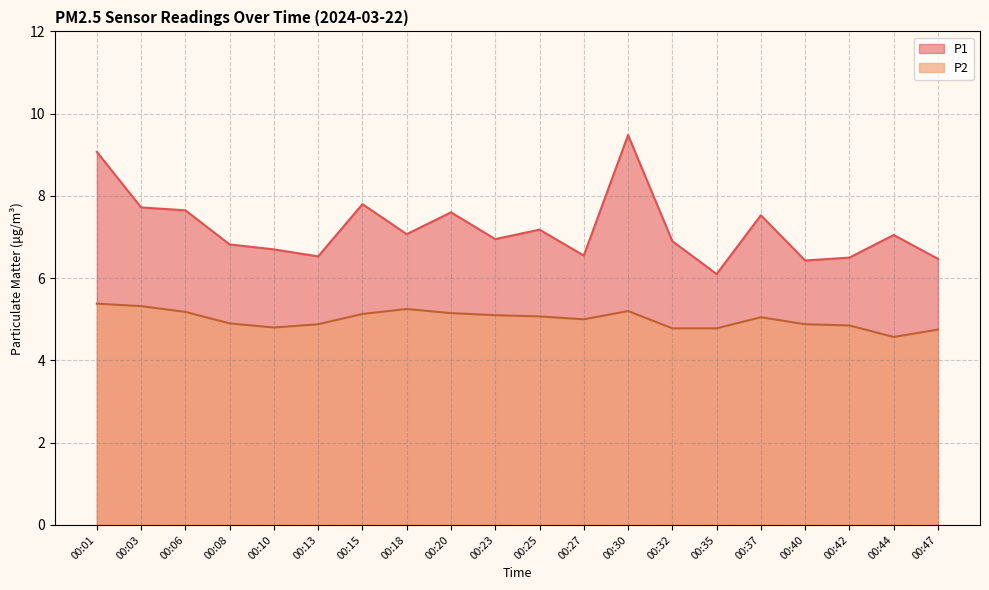

What is the highest value of the P2 series?

5.4